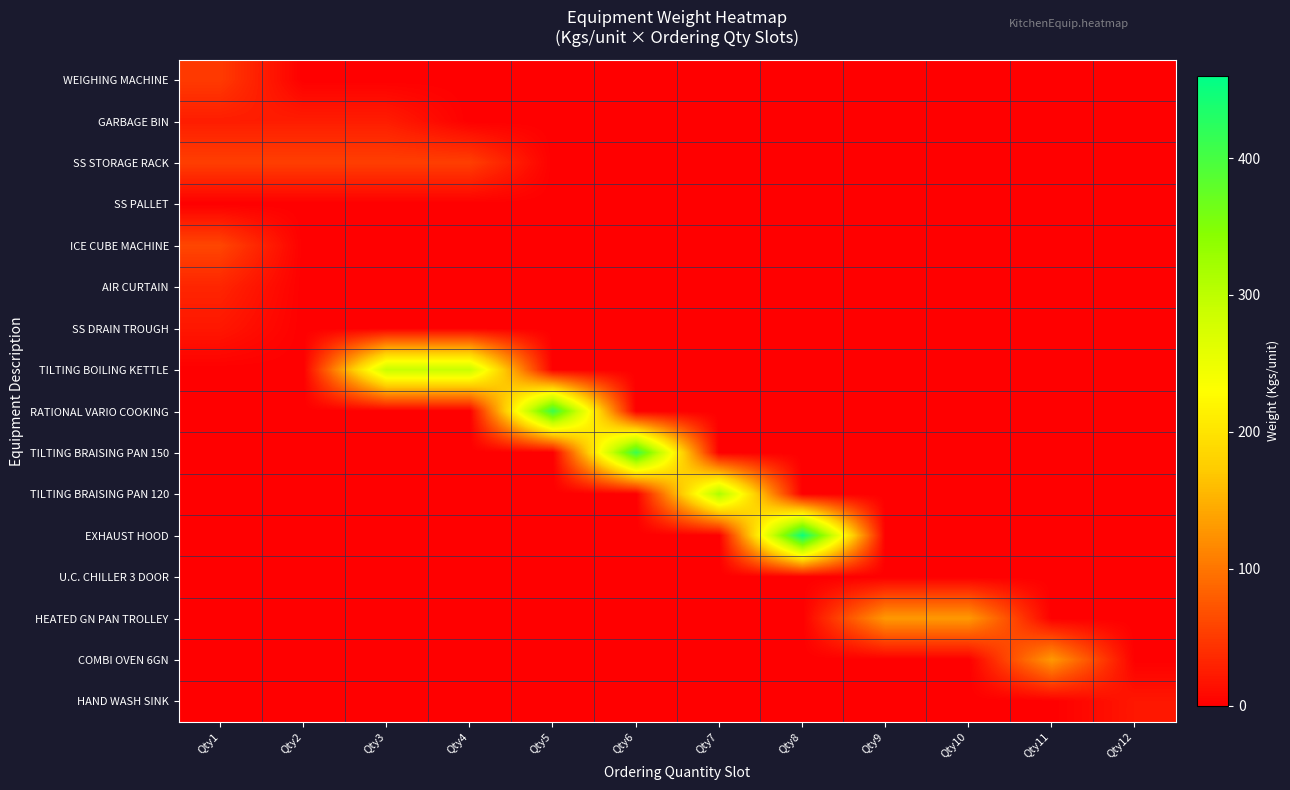

Which series changed the most between Qty10 and Qty12?

HEATED GN PAN TROLLEY